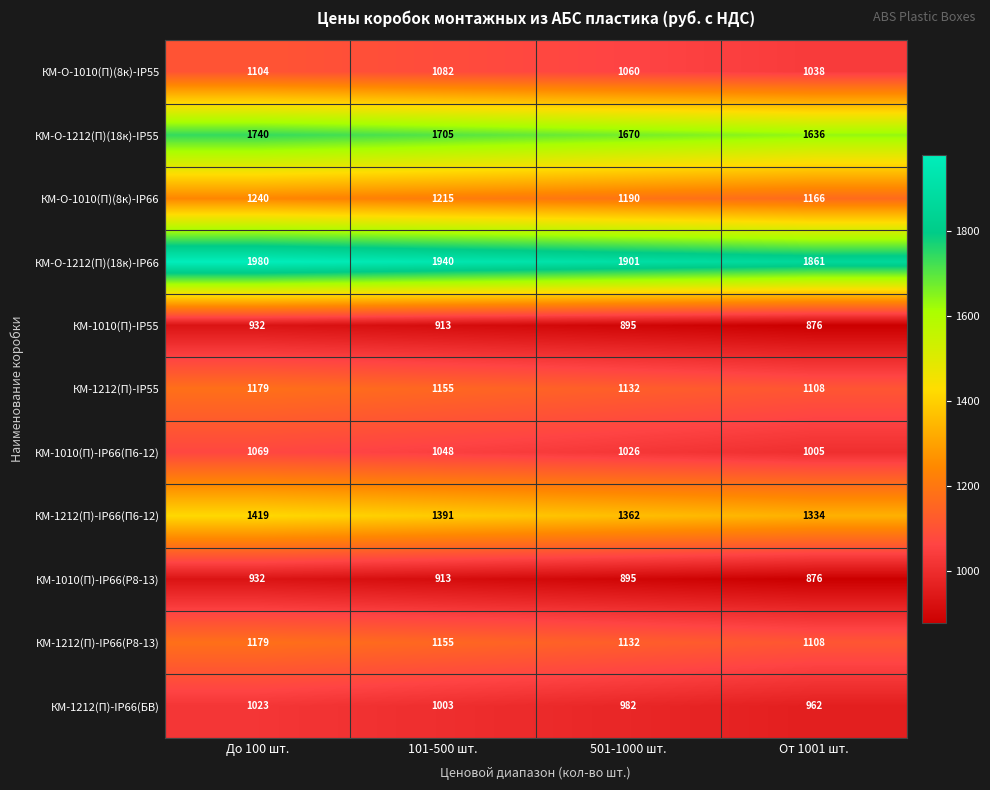

Count the number of categories in the chart.

4